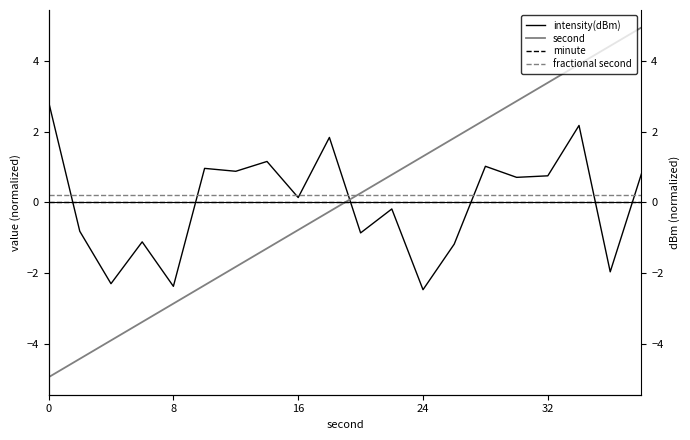

What is the difference between the second highest and second lowest values in the intensity(dBm) series?

4.5